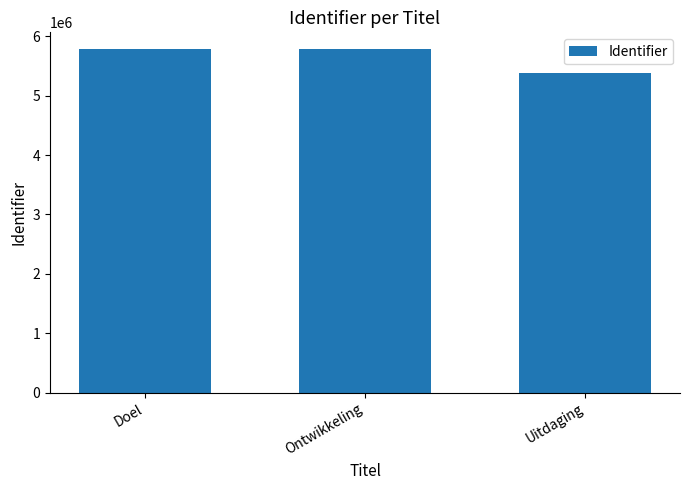

What is the average value?

5645418